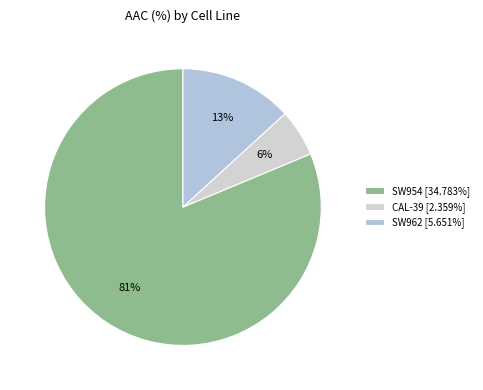

To the nearest percent, what is the combined percentage of SW954 and CAL-39?

87%